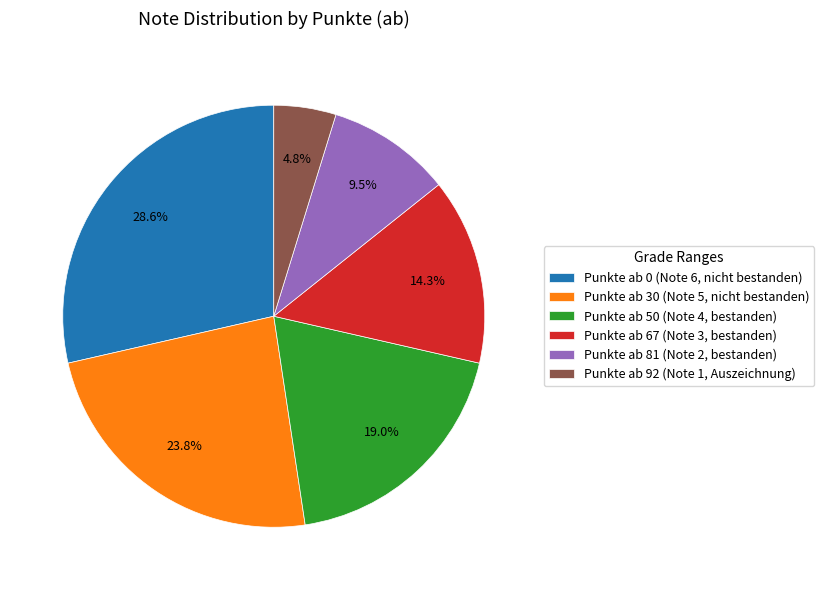

How many segments does this pie chart have?

6